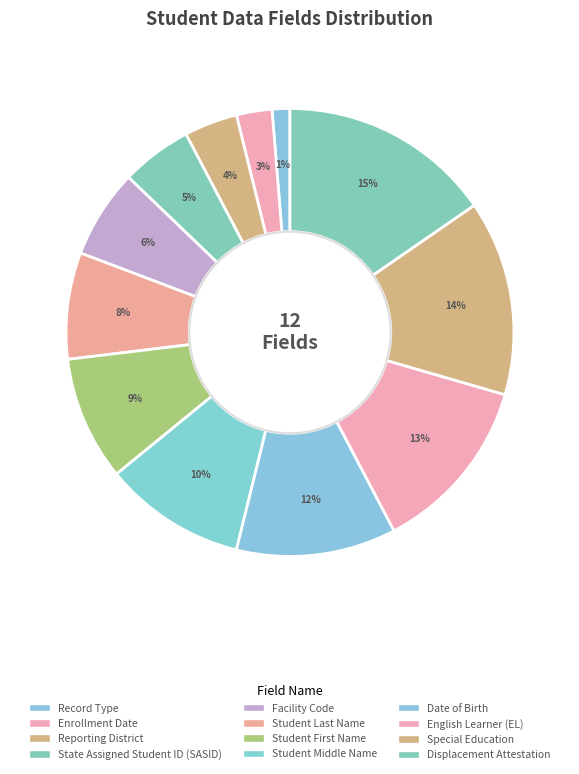

To the nearest percent, what portion does Special Education represent?

14%